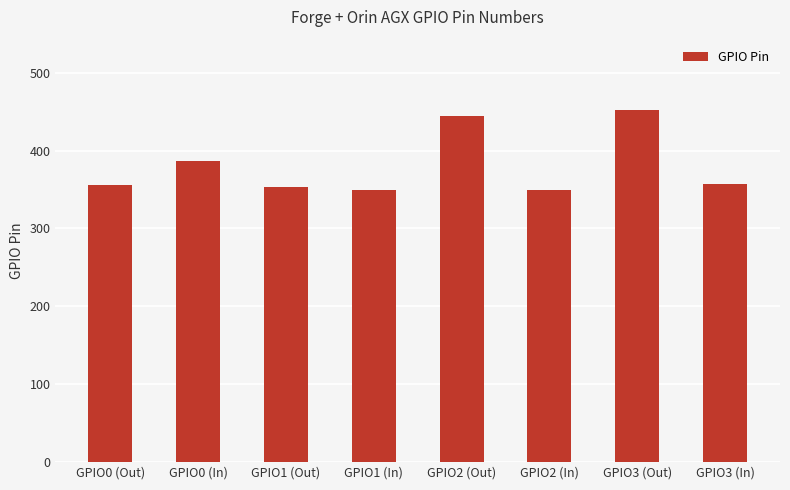

True or false: the data shows 566 at GPIO0 (In).

False